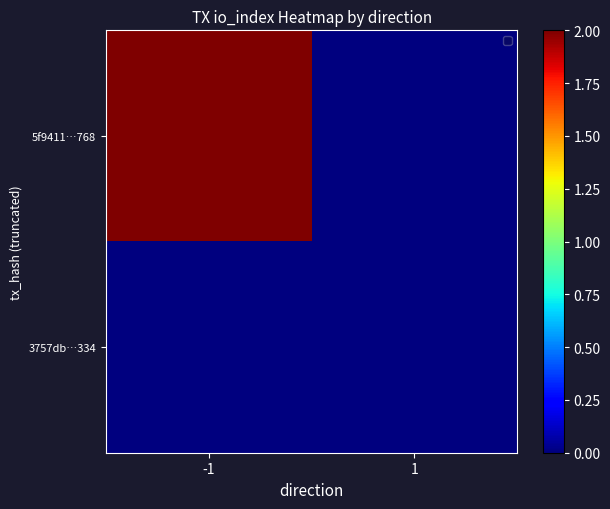

Rank the series at 1 from highest to lowest value.

5f9411…768, 3757db…334